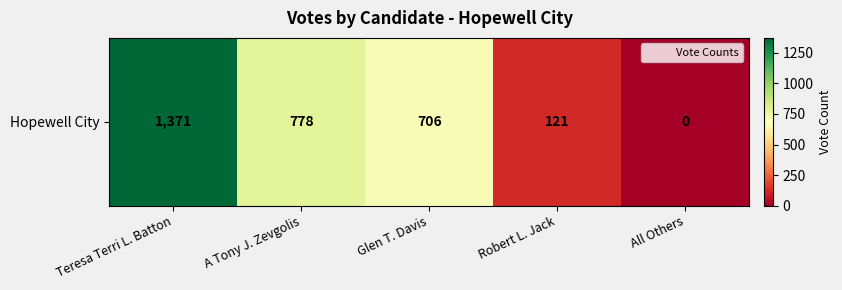

What is the difference between the values at A Tony J. Zevgolis and Glen T. Davis?

72